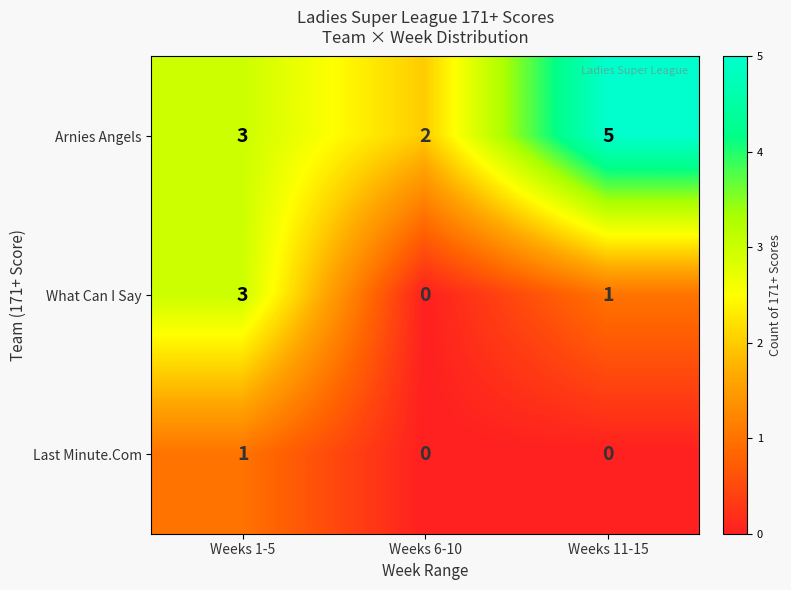

What is the difference between the highest and lowest values at Weeks 11-15?

5